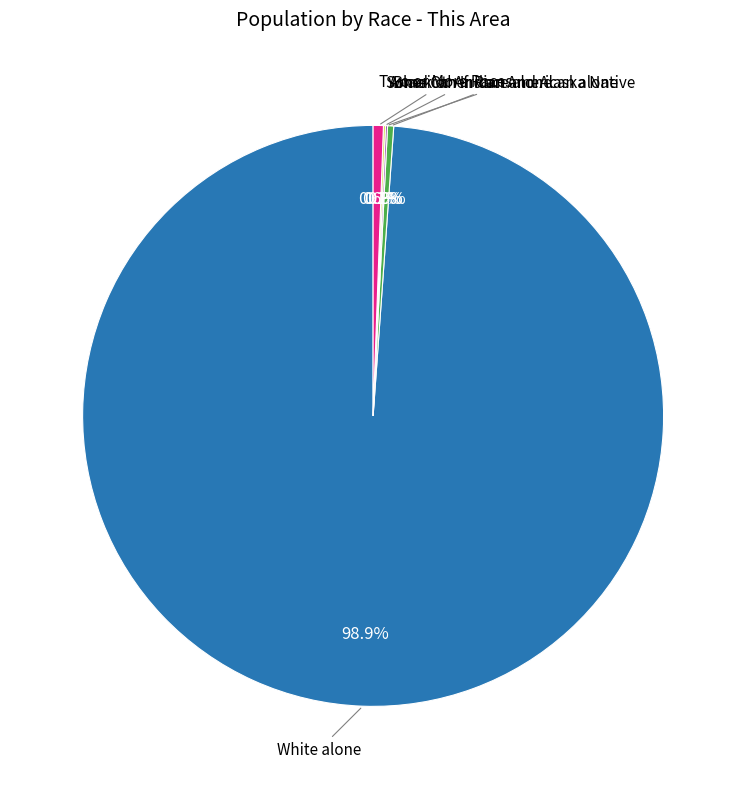

Does any single category account for the majority?

Yes